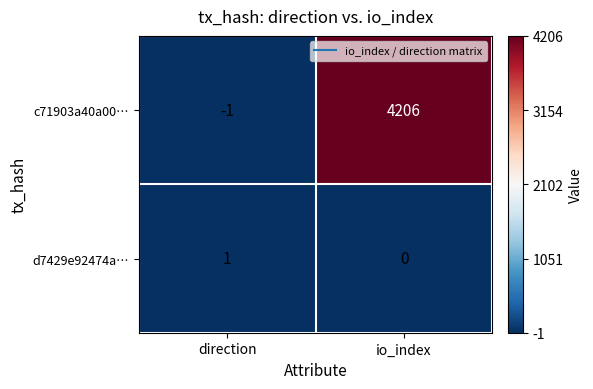

Reading left to right, extract all data points from this chart.

c71903a40a00…: -1	4206
d7429e92474a…: 1	0